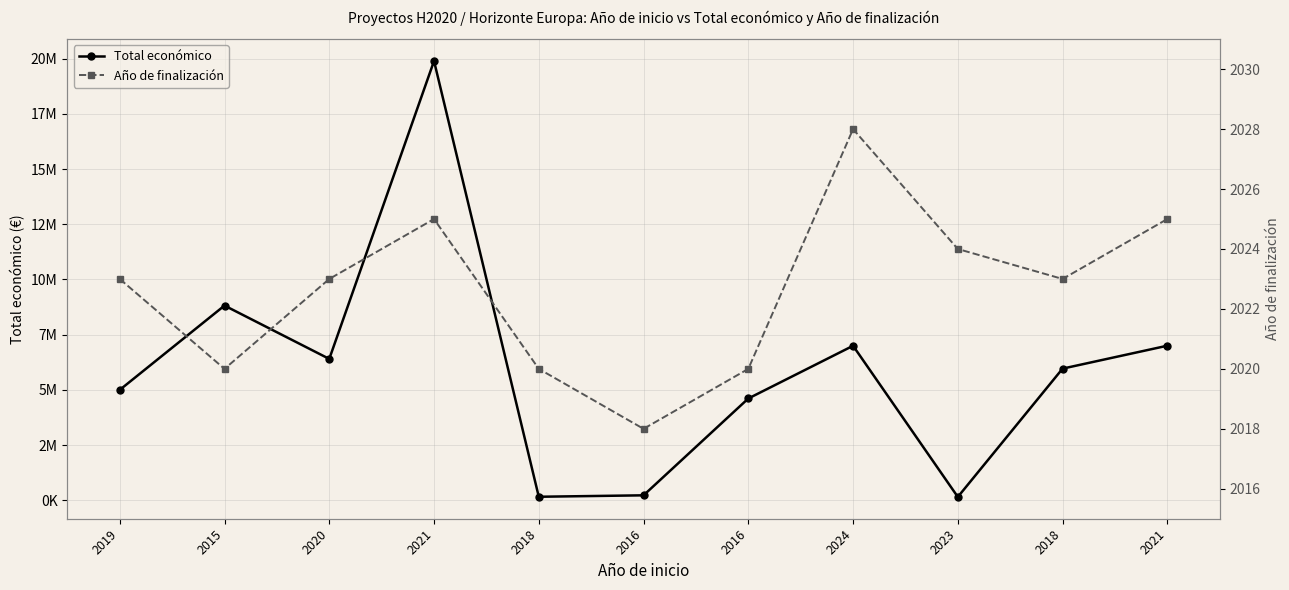

At which label does Año de finalización first exceed 2023?

2021